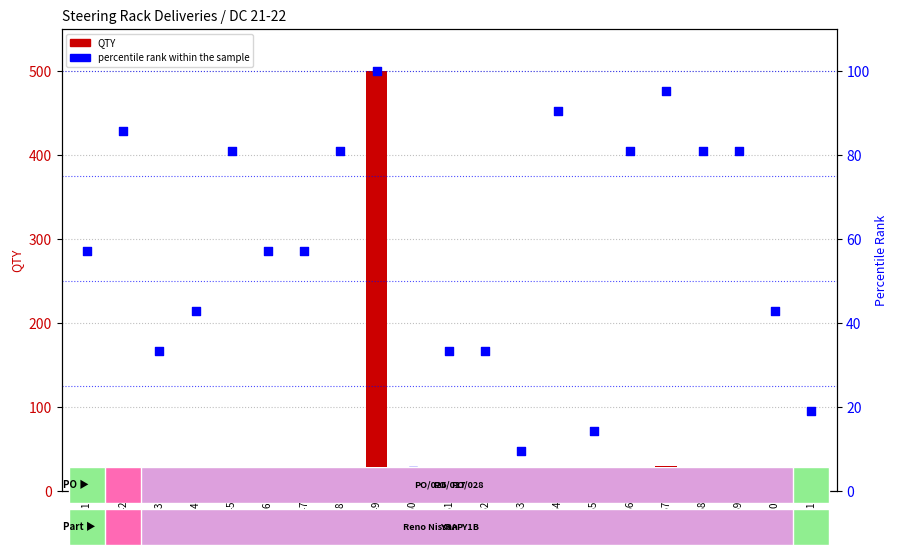

Which series has the largest Y range (max minus min)?

QTY